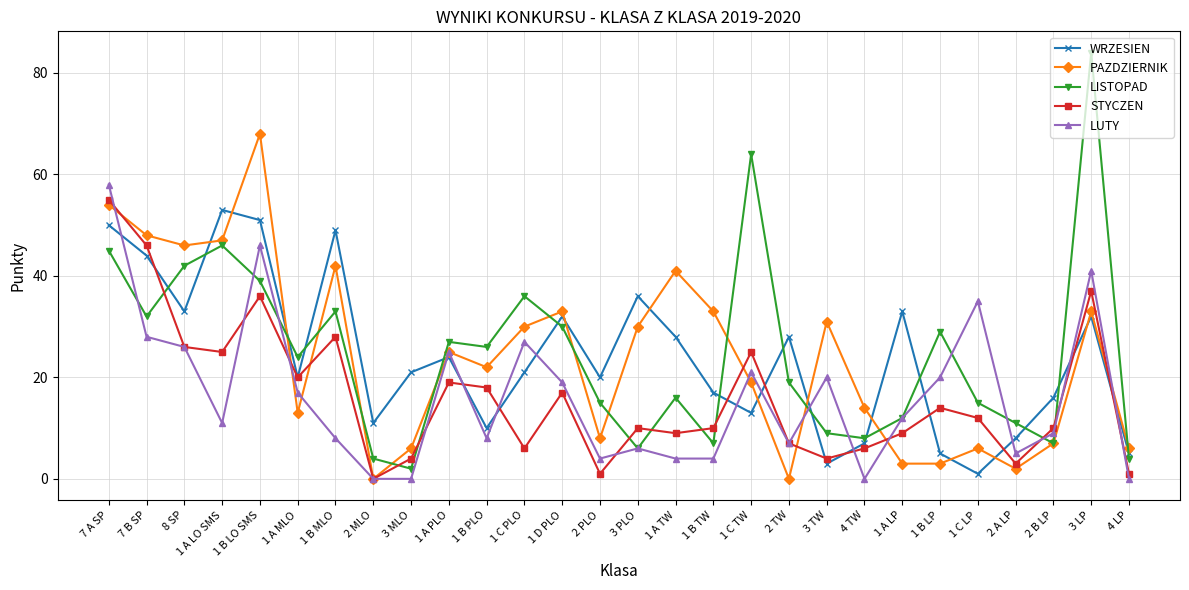

What is the average value of the LISTOPAD series?

25